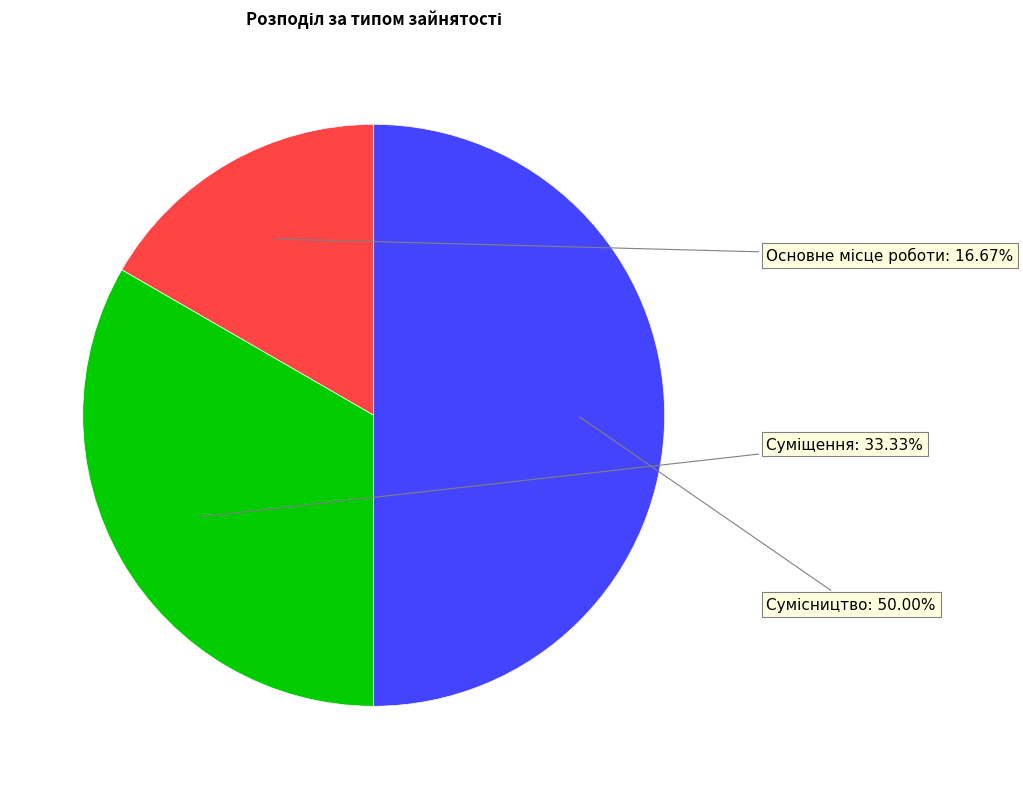

True or false: Суміщення accounts for 39% of the total.

False